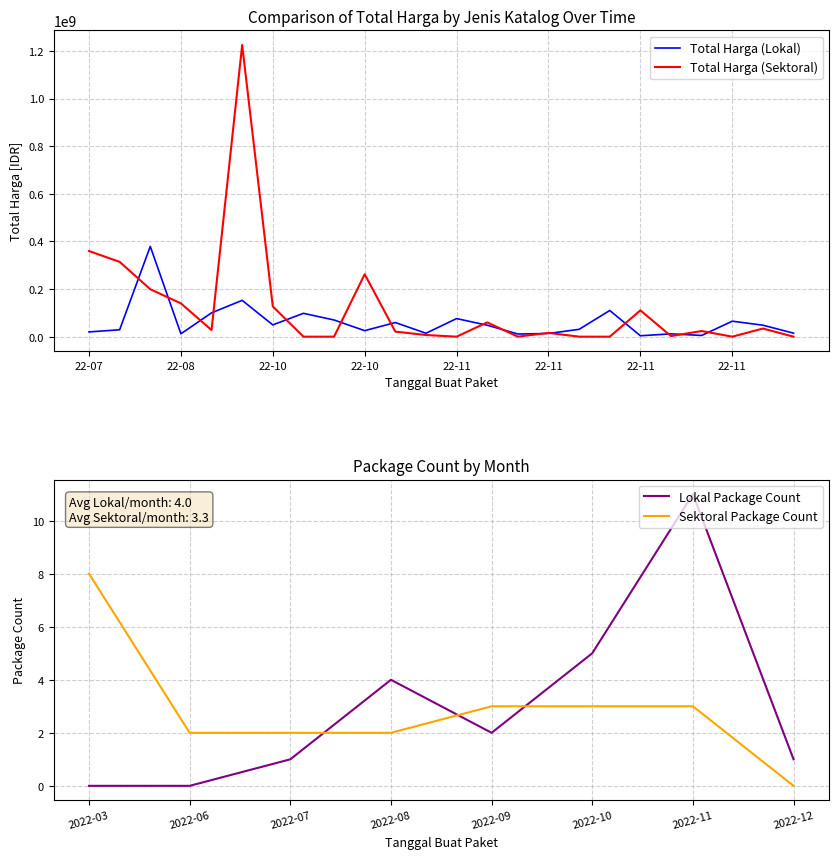

Does the chart display data point markers on the line(s)?

No